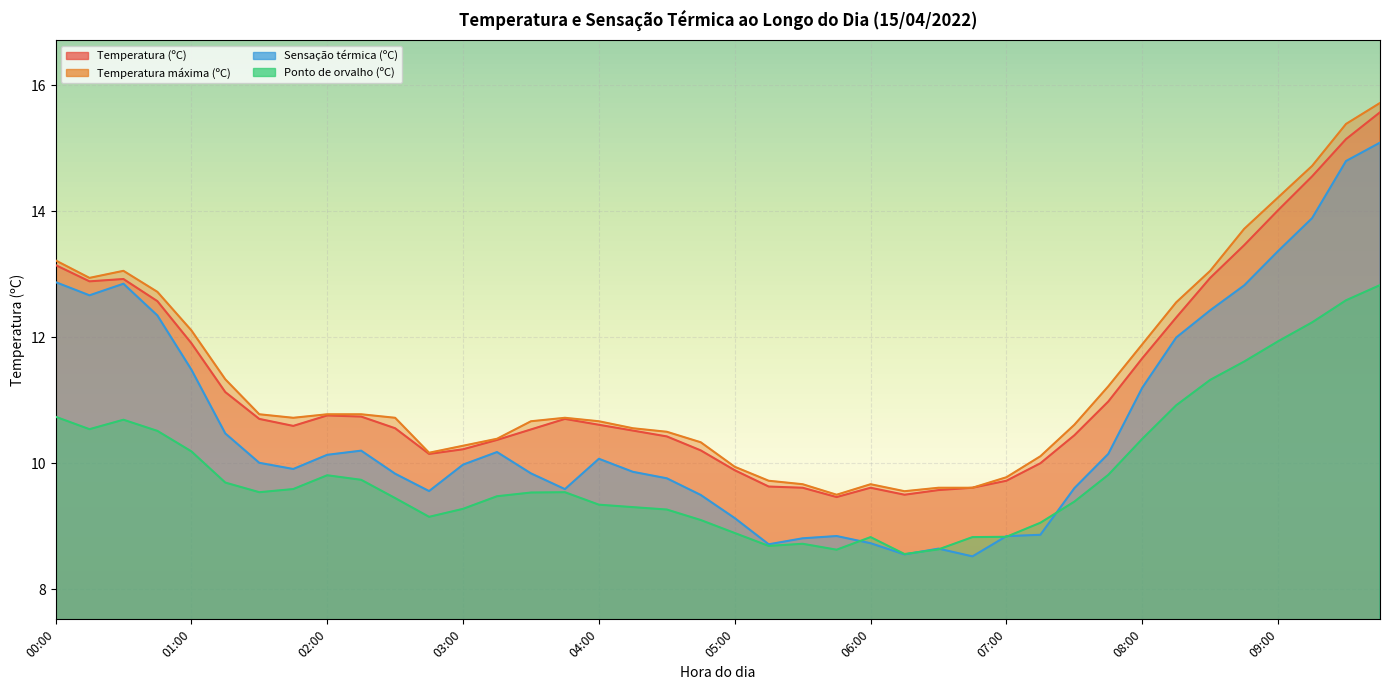

What is the total value across all series at 08:30?

49.8